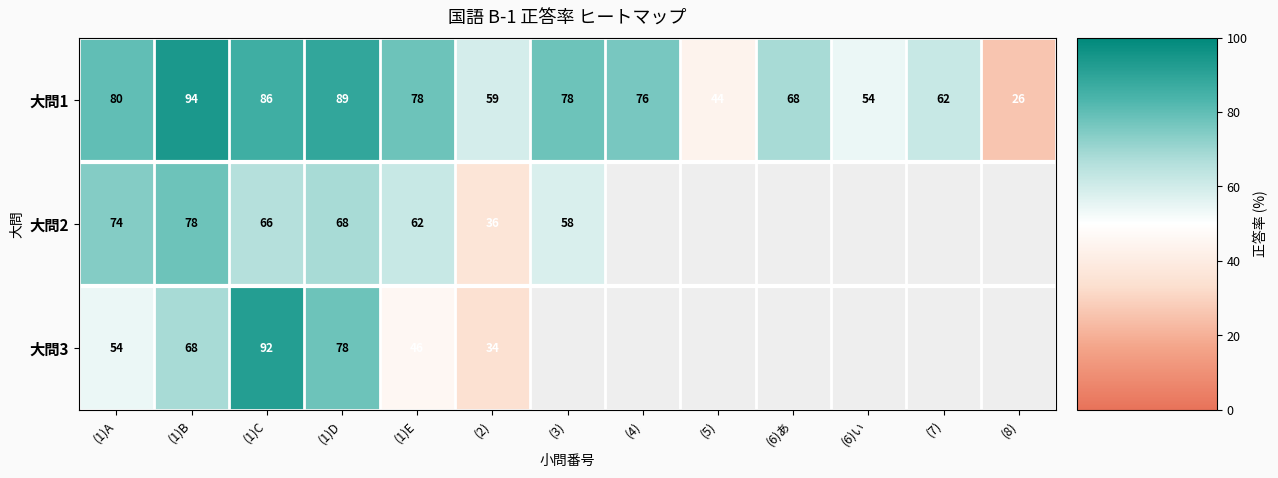

At how many categories does at least one series exceed 47?

11